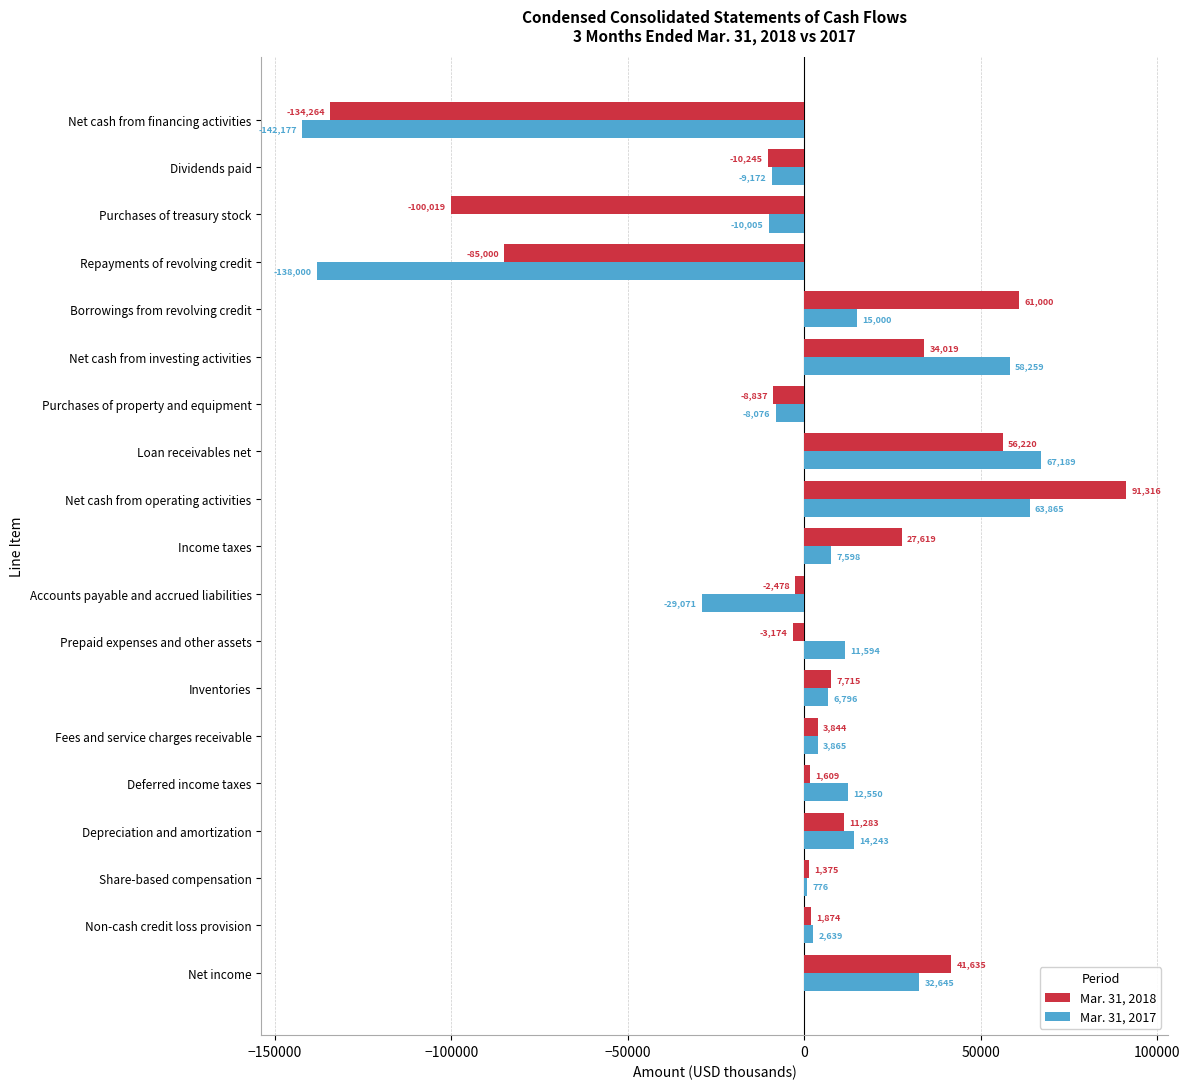

What is the maximum value shown in the chart?

91316